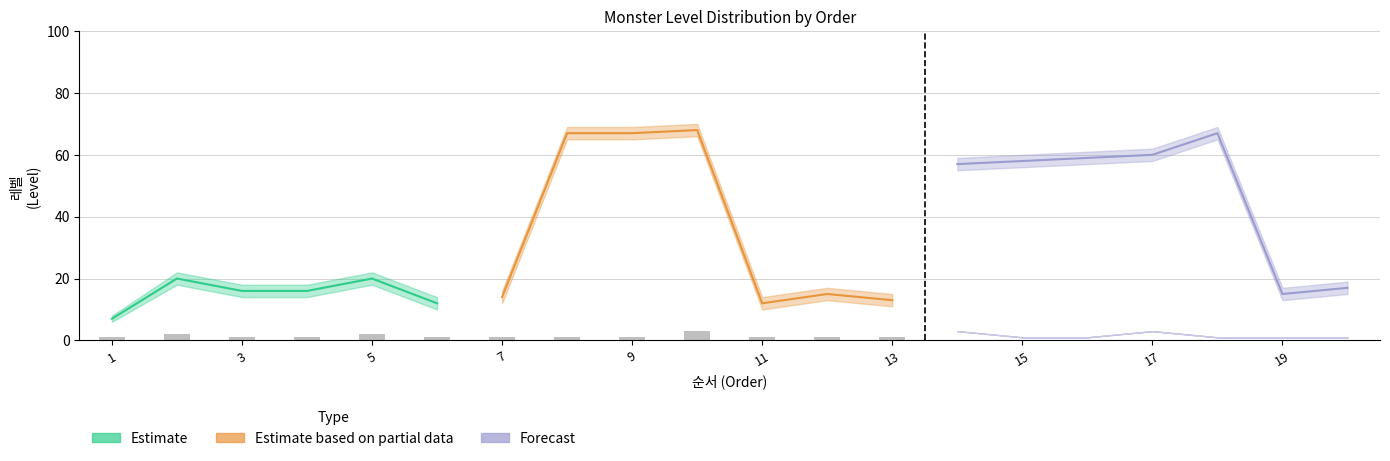

What is the average value of the level_lower series?

32